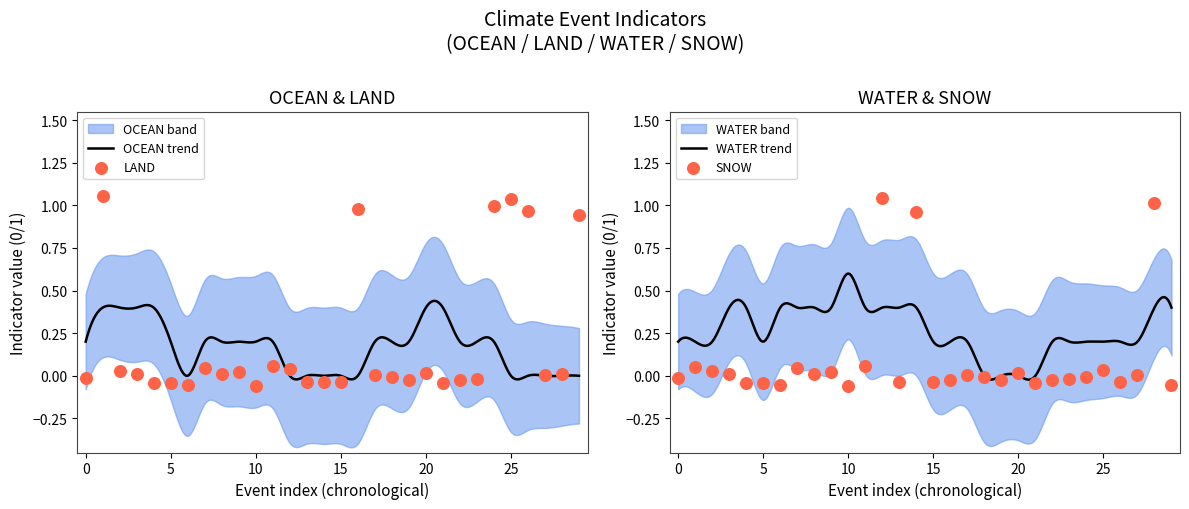

At how many categories does at least one series exceed 0?

18